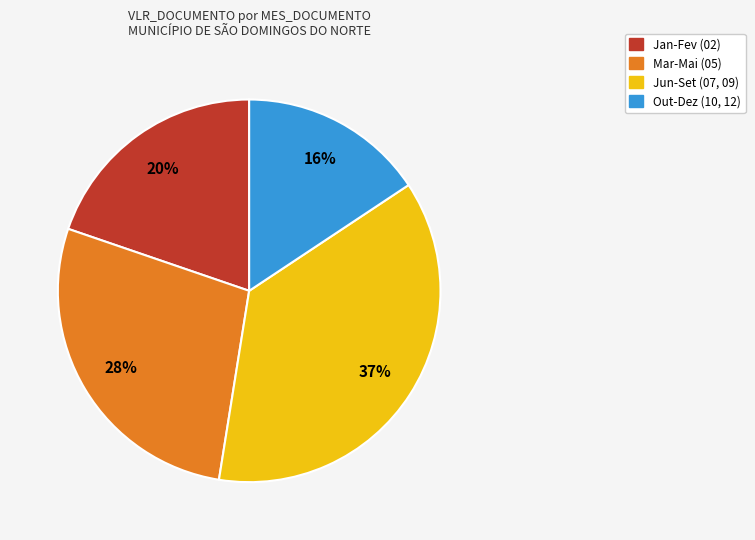

Is the sum of Jan-Fev (02) and Out-Dez (10, 12) greater than half?

No